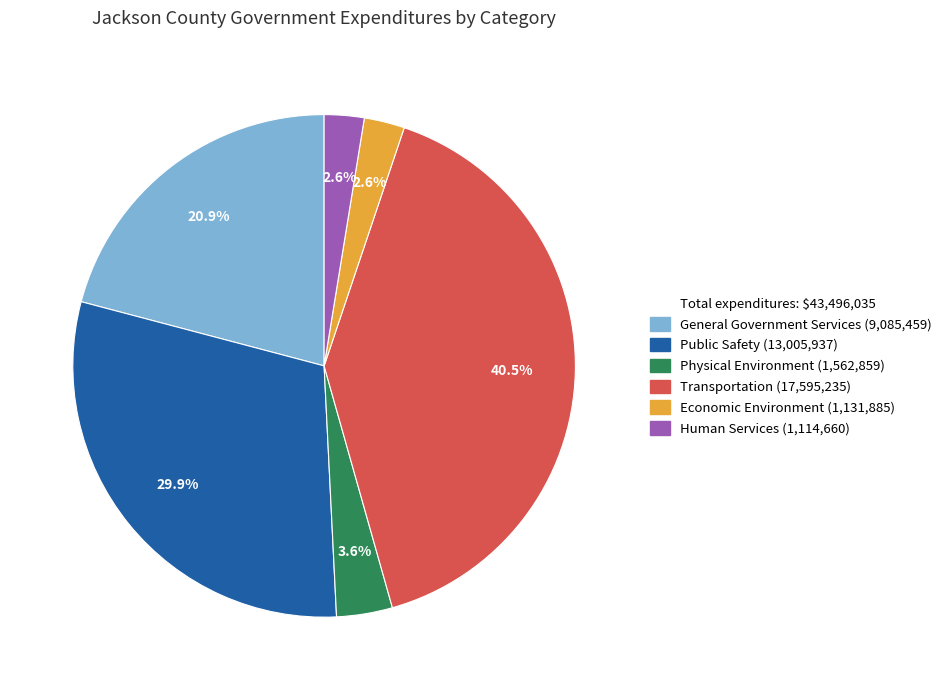

Is there a majority slice in this chart?

No